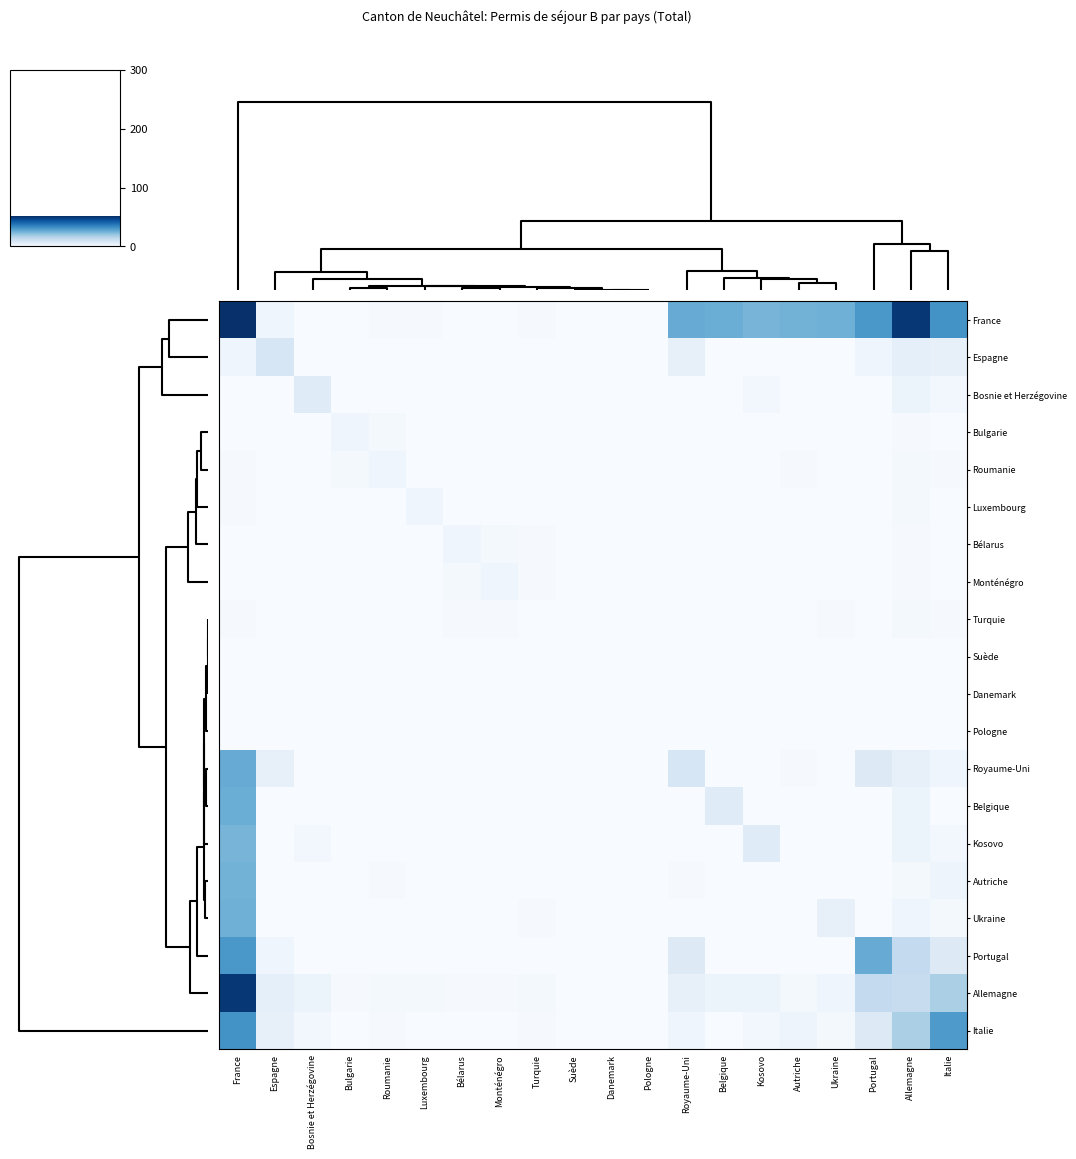

What is the total value across all series at Espagne?

24.5